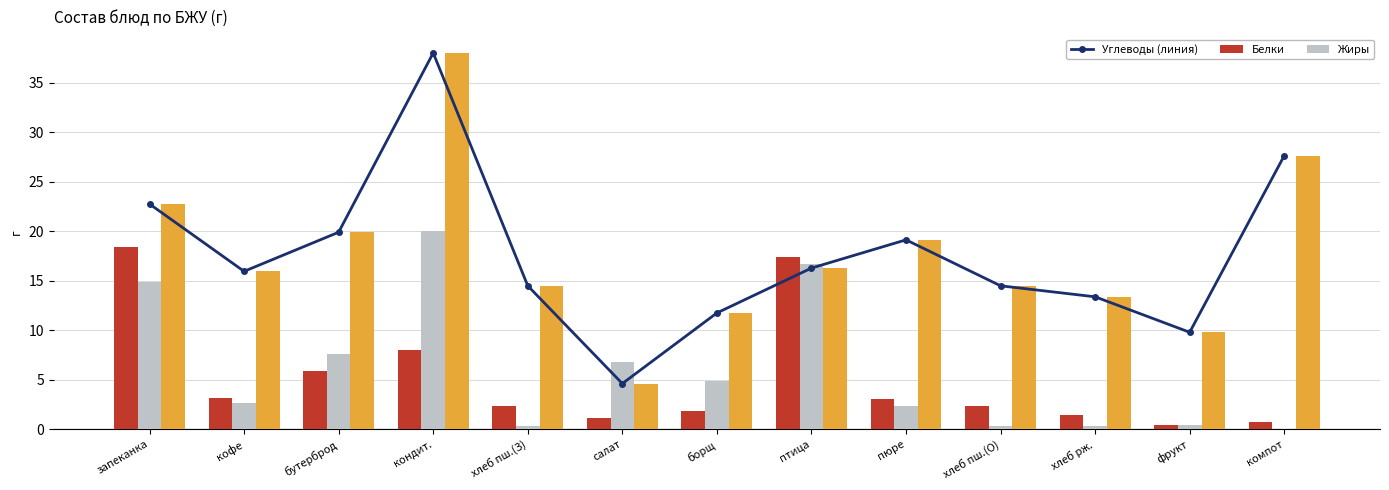

At which category is the sum across all series the highest?

кондит.